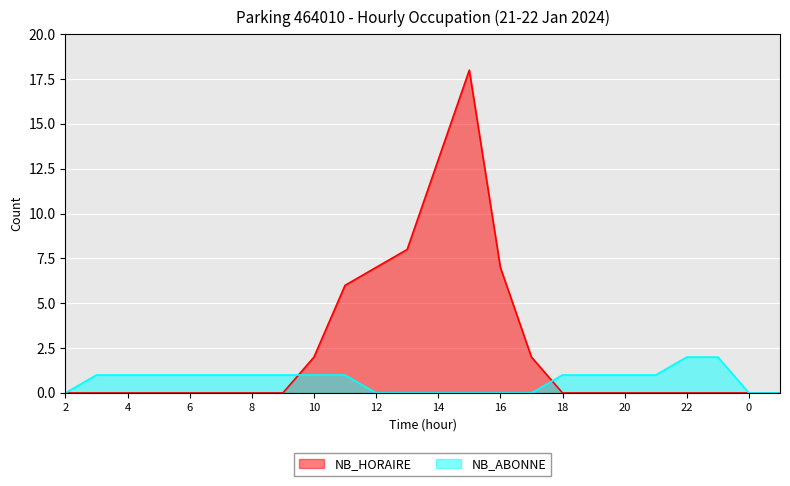

How many data points in NB_ABONNE are less than 1?

9